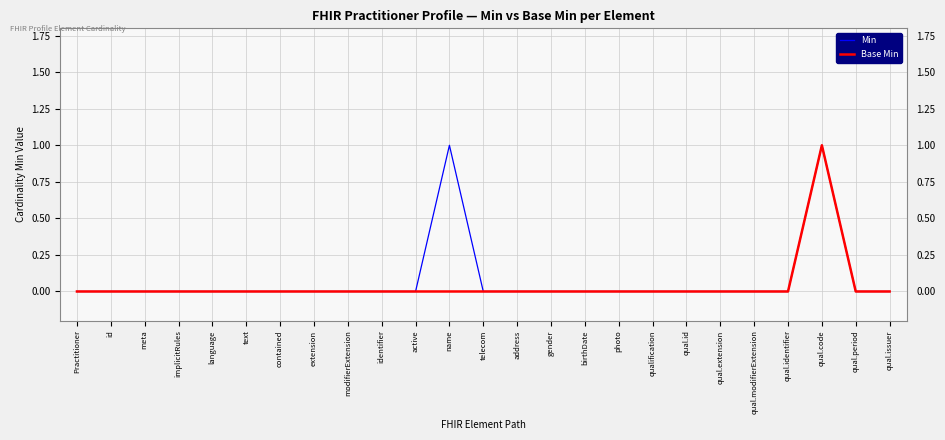

What position from the right is id?

24